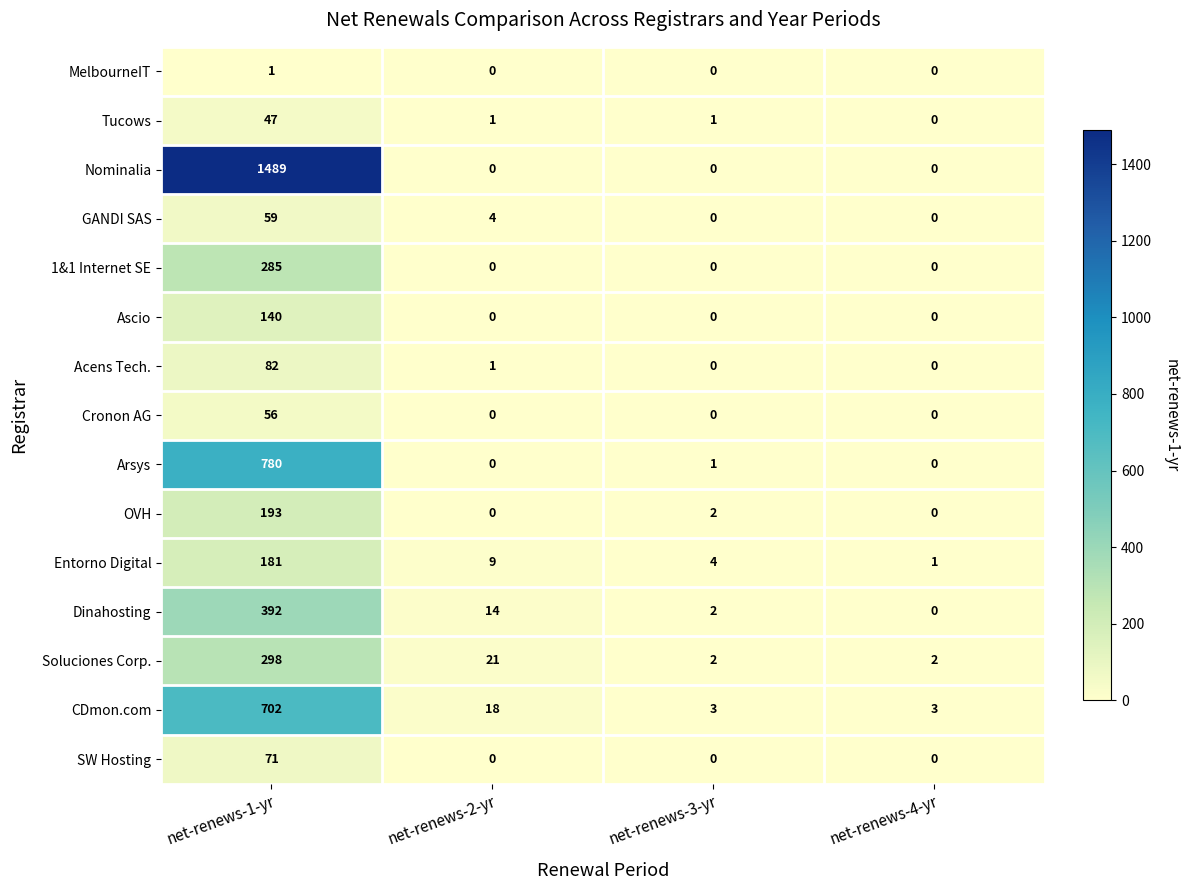

Which label corresponds to the largest value in the chart?

net-renews-1-yr